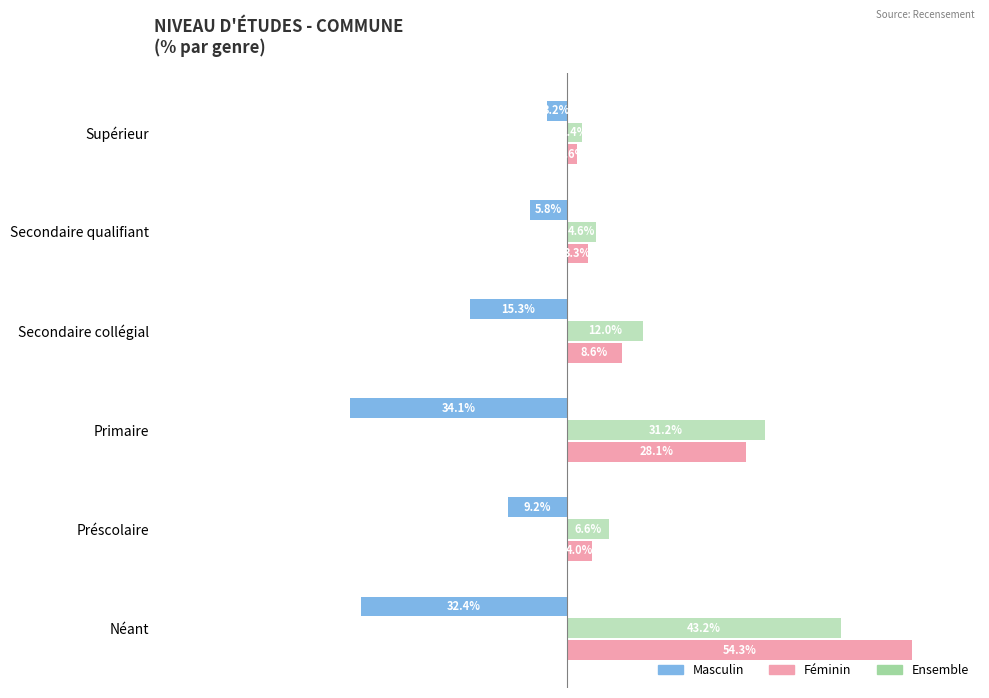

Rank the series by their maximum value, from lowest to highest.

Masculin, Ensemble, Féminin